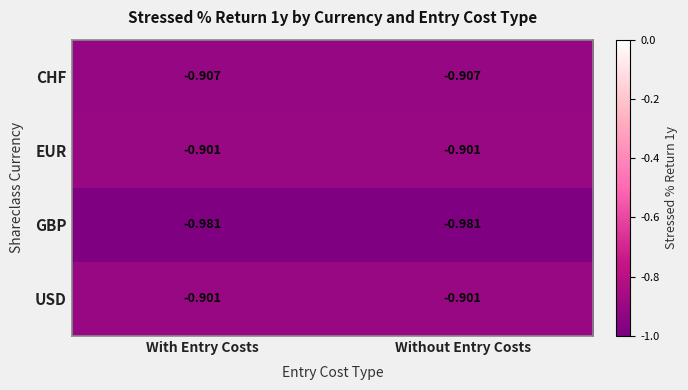

Is the value of GBP at Without Entry Costs greater than the value of CHF at With Entry Costs?

No